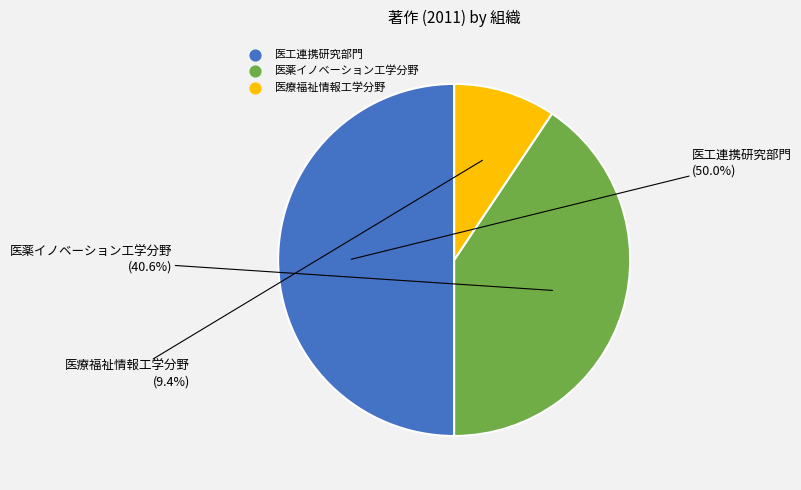

To the nearest percent, what is the difference between the 医薬イノベーション工学分野 and 医工連携研究部門 slice percentages?

9%